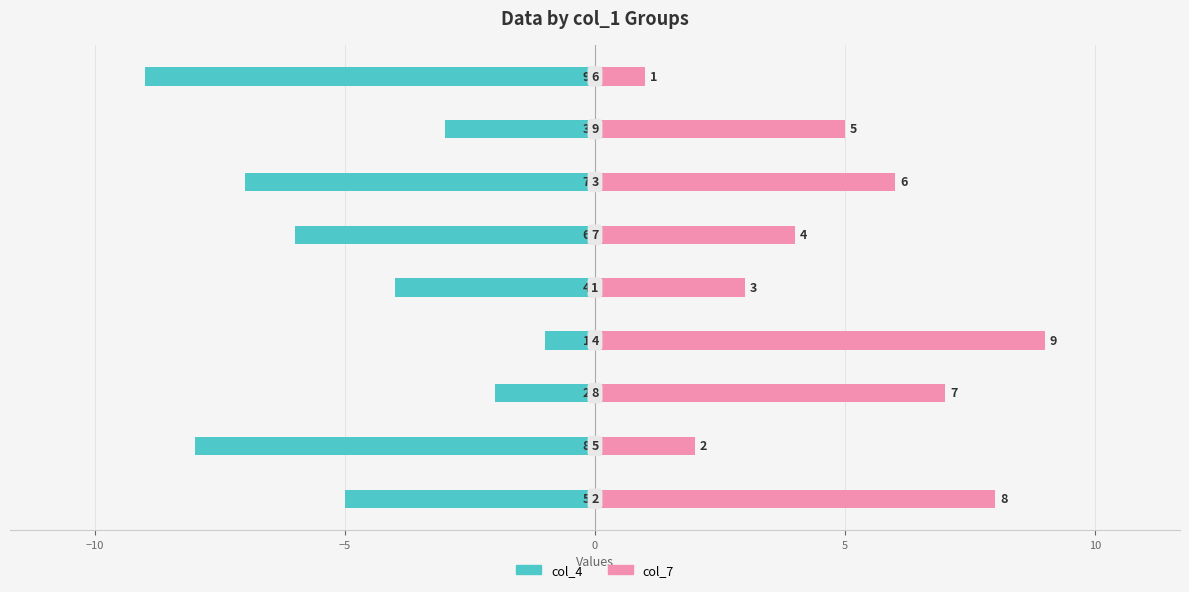

Which series changed the most between −10 and 0?

col_4